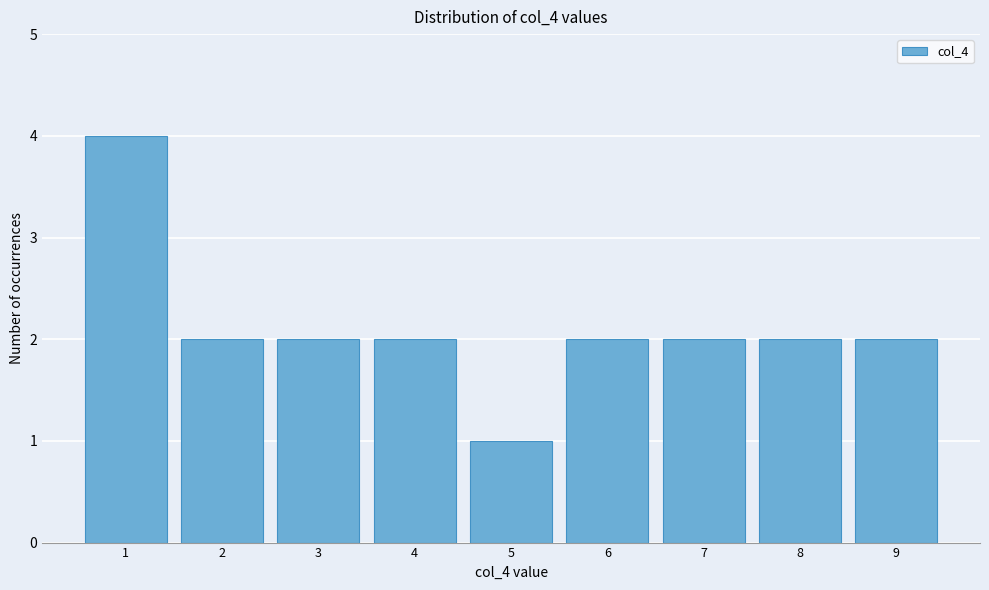

Reading left to right, list all the values displayed in this chart.

4	2	2	2	1	2	2	2	2